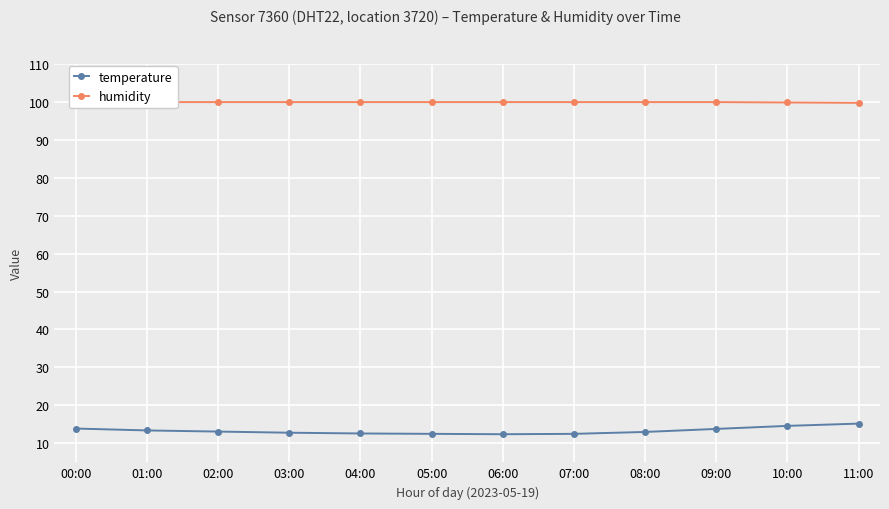

Is it true that humidity equals 144.9 at 06:00?

False